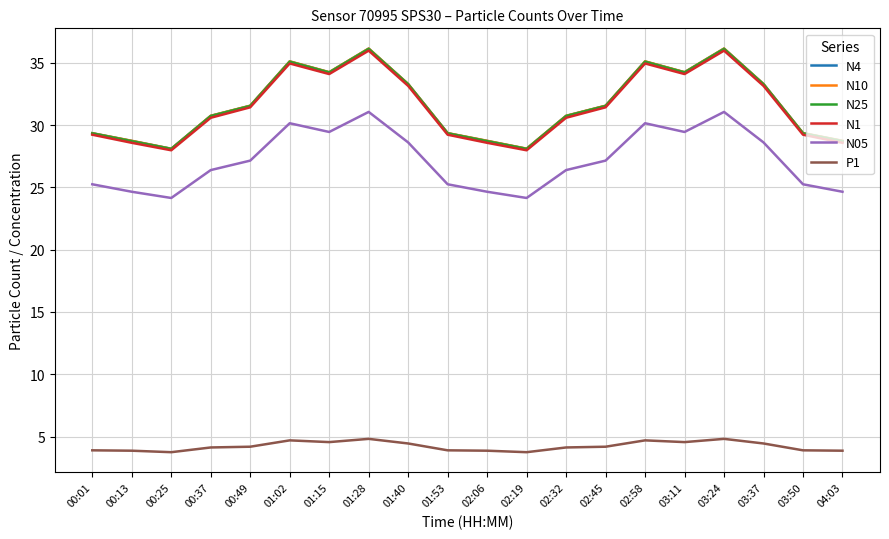

What is the minimum value for N25?

28.1